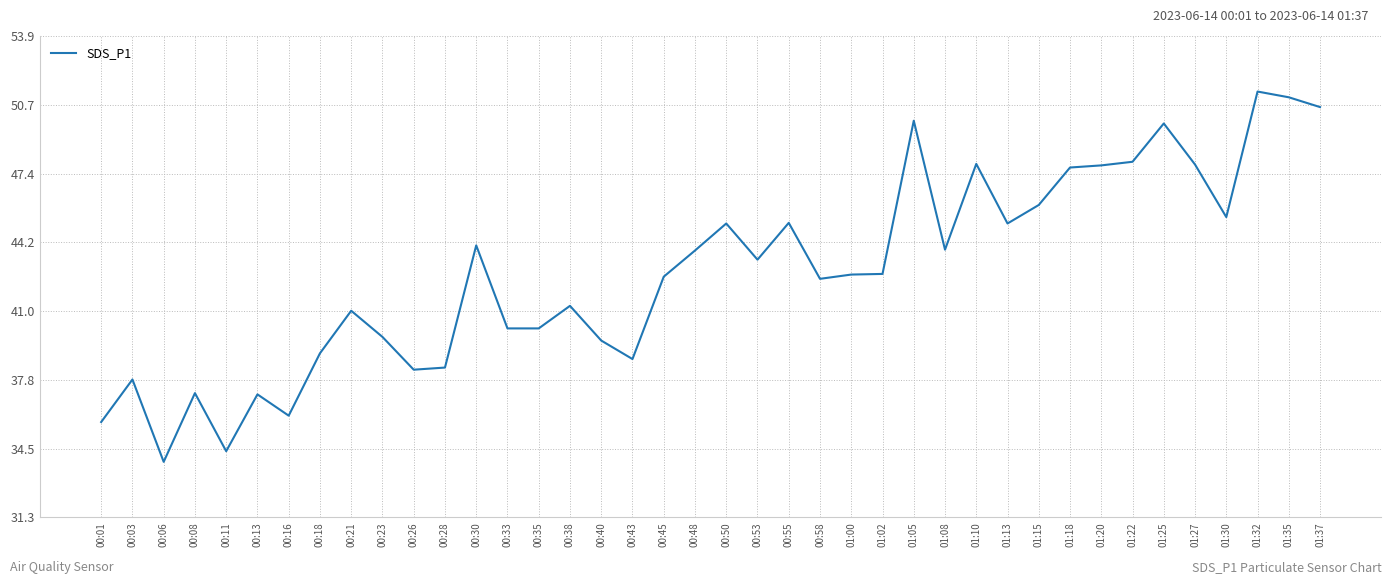

What is the maximum value shown in the chart?

51.3